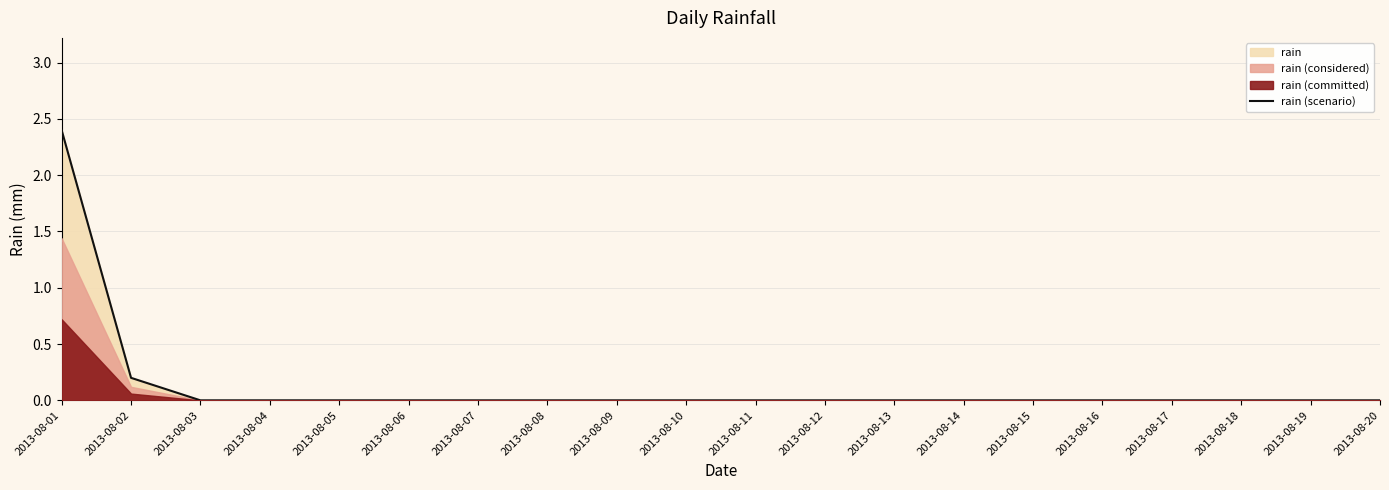

What is the average value?

0.1